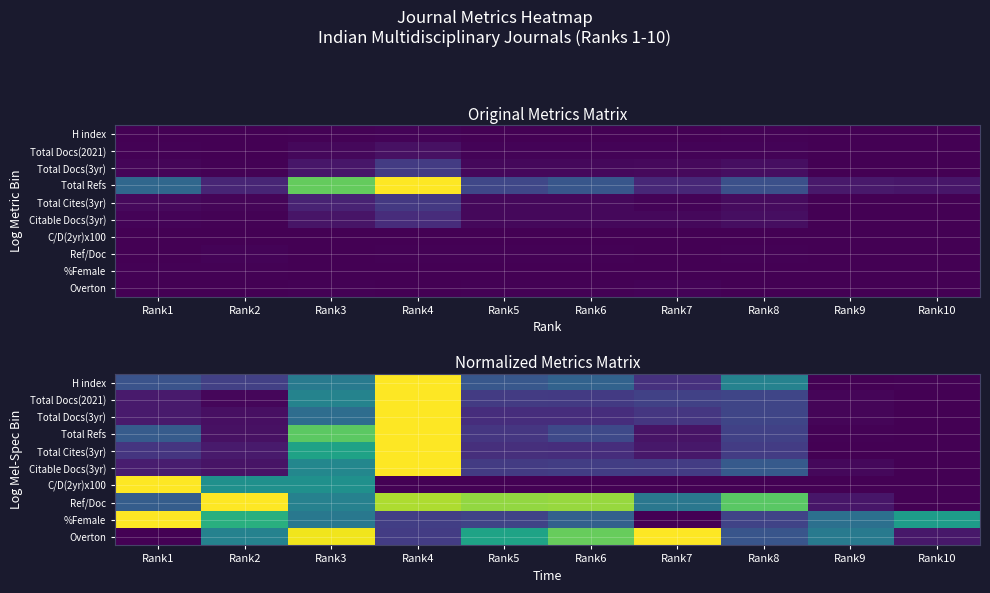

Rank the categories by Total Refs value from highest to lowest.

Rank4, Rank3, Rank1, Rank6, Rank8, Rank5, Rank7, Rank2, Rank9, Rank10